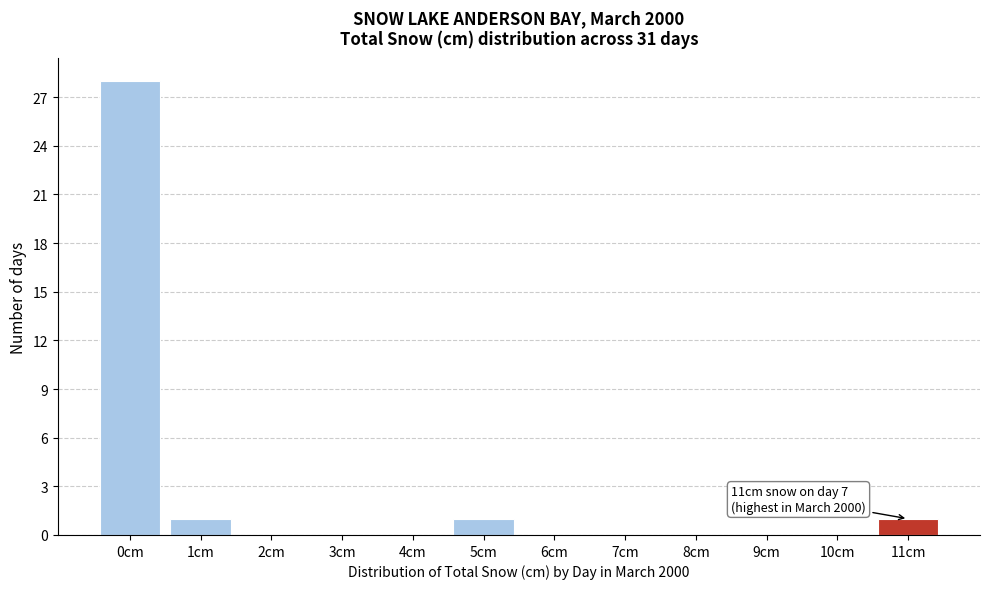

Over which range of the x-axis is the bar tallest?

-0.5 to 0.5